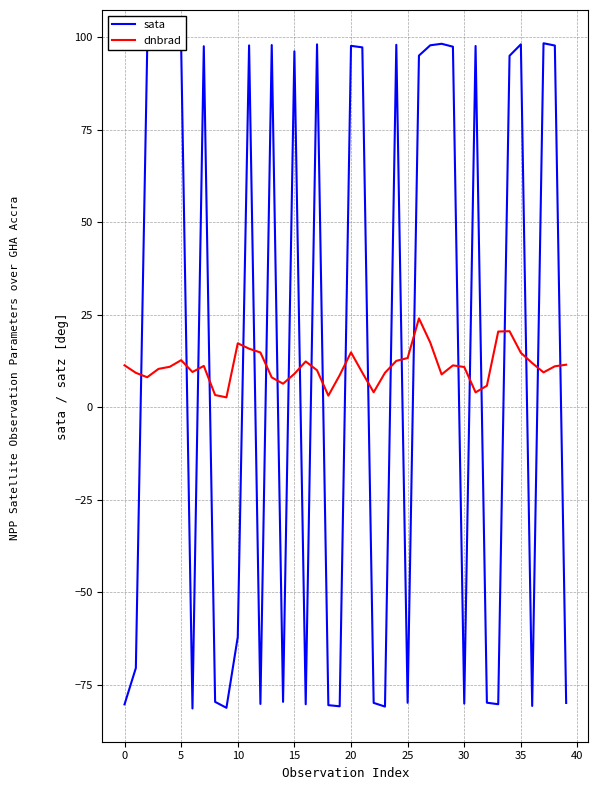

What is the difference between the maximum and minimum values in the sata series?

179.7